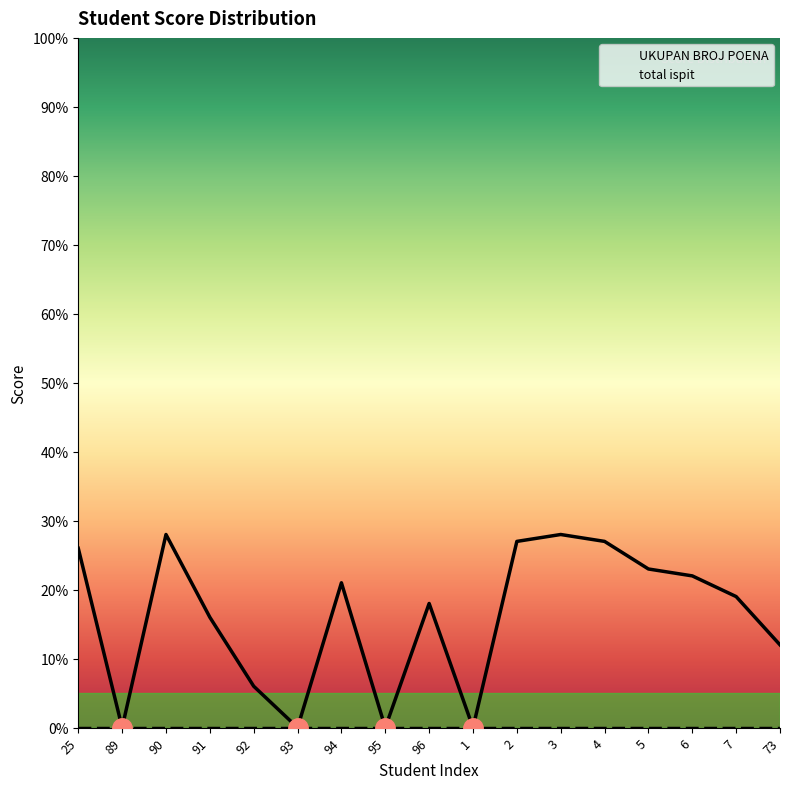

Which series has the largest total across all categories?

UKUPAN BROJ POENA